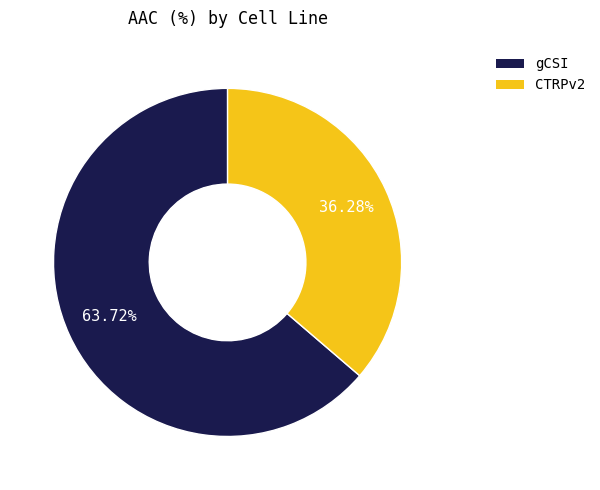

Approximately how many times larger is the value at gCSI compared to CTRPv2?

1.8